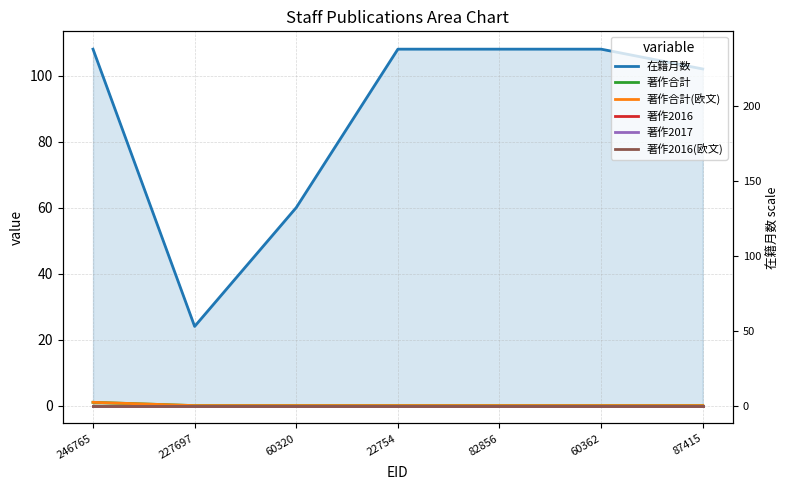

Where is 在籍月数 nearest to the value 66?

60320